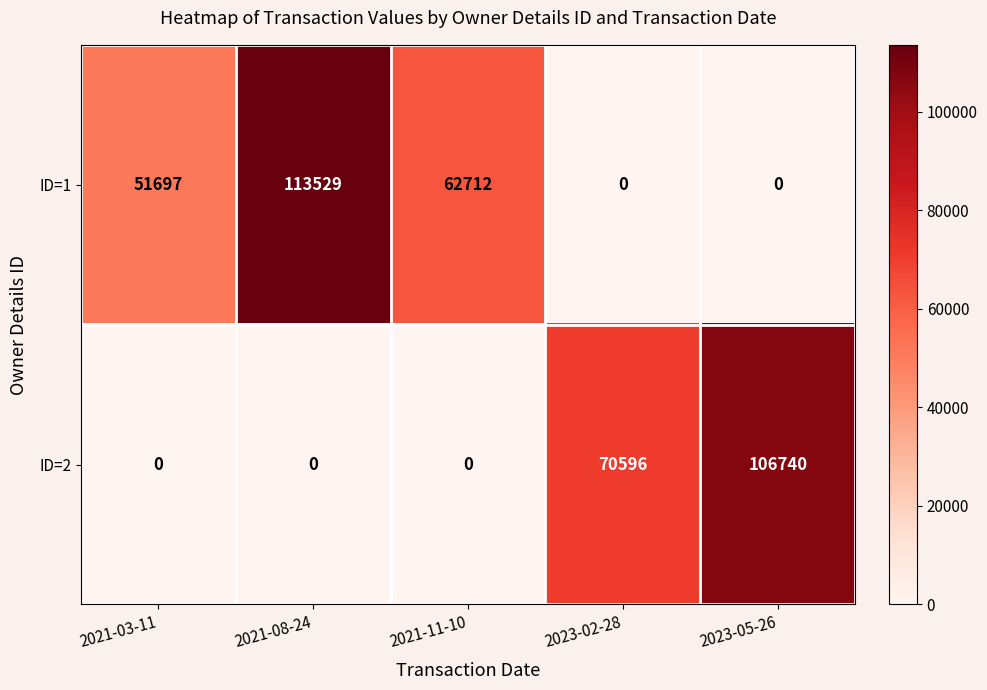

At which category is the sum across all series the highest?

2021-08-24